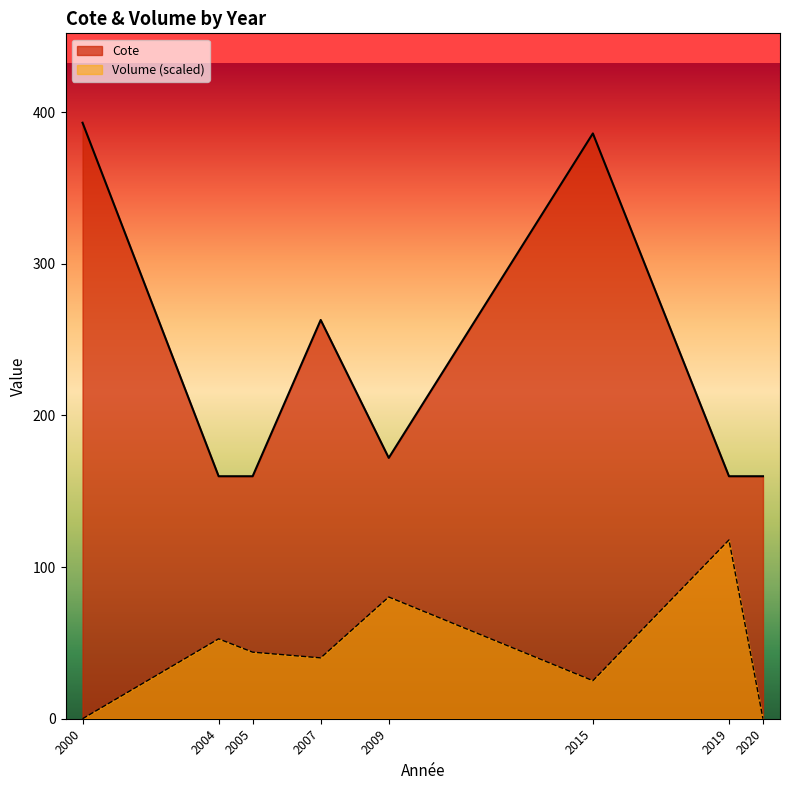

What is the sum of all Cote values?

1853.5